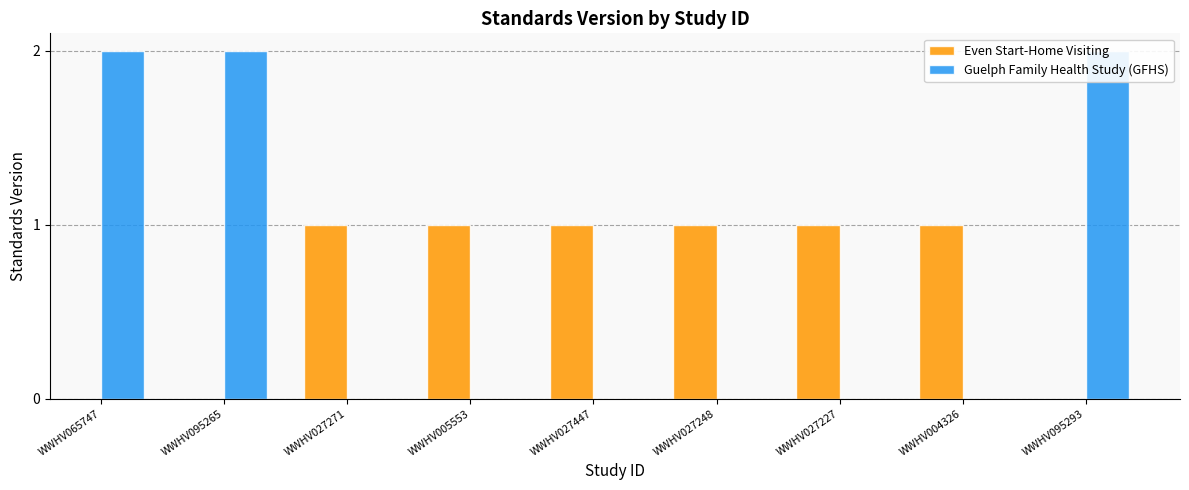

What is the difference between the maximum and minimum values?

1